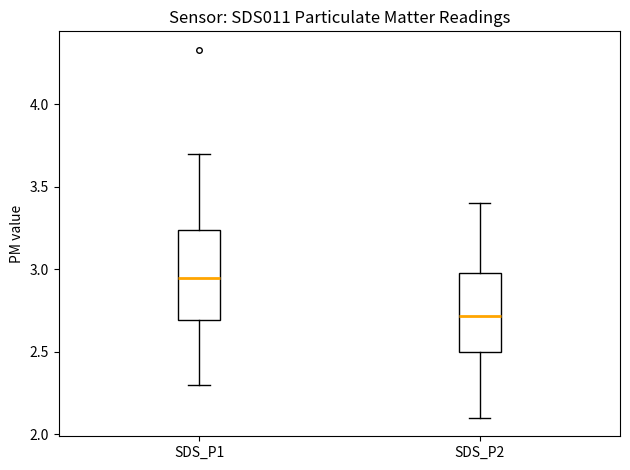

Reading left to right, transcribe this box plot: for each box, give where its median line is, the range the box spans, and where its two whiskers end, as read against the y-axis. The values are not printed on the chart, so give them approximately, as read against the axis.

SDS_P1: median 2.95, box 2.70 to 3.25, whiskers 2.30 to 3.70
SDS_P2: median 2.70, box 2.50 to 3.00, whiskers 2.10 to 3.40